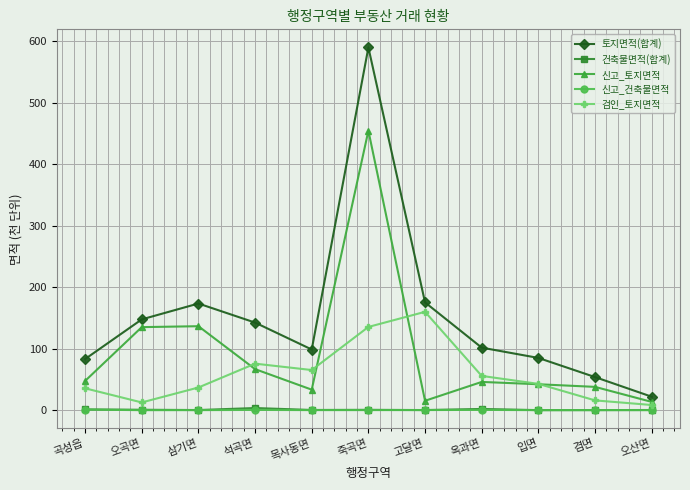

What is the label of the 6th point from the left?

죽곡면